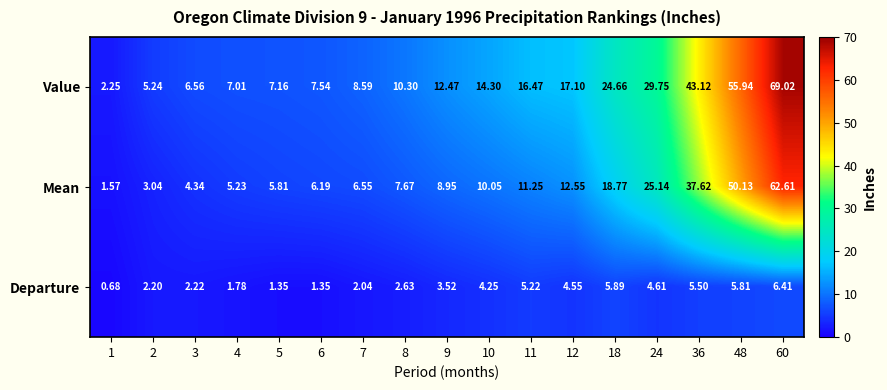

At 1, list the series in order from largest to smallest.

Value, Mean, Departure